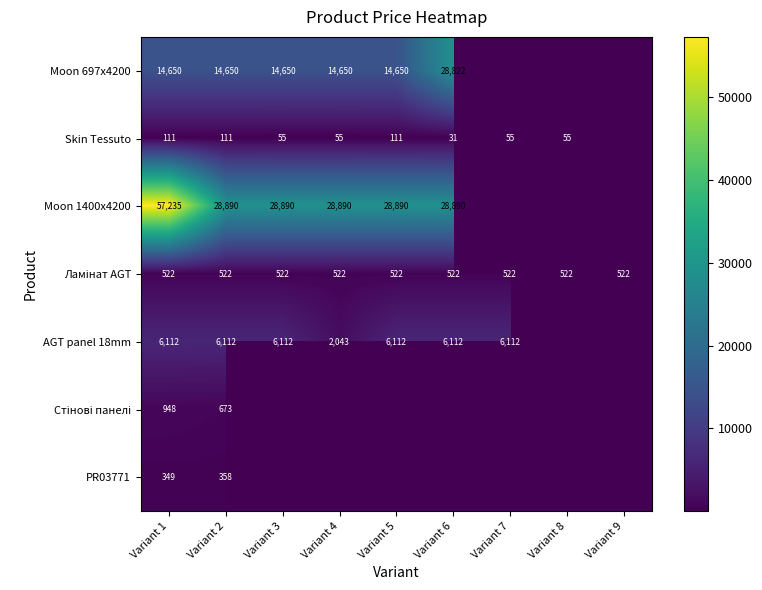

The value of Skin Tessuto at Variant 7 is 55.0. True or false?

True